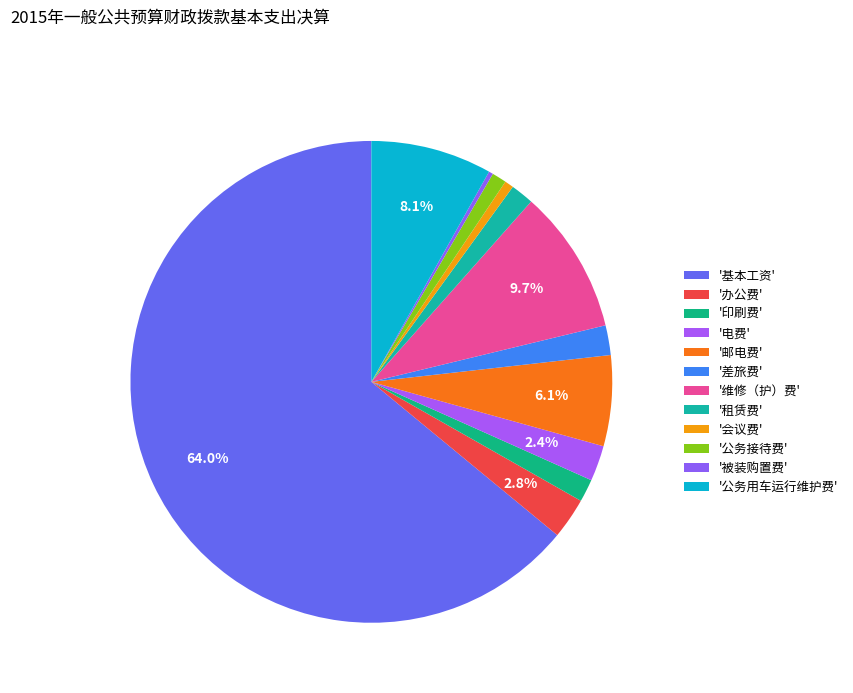

Count the number of slices in the pie.

12